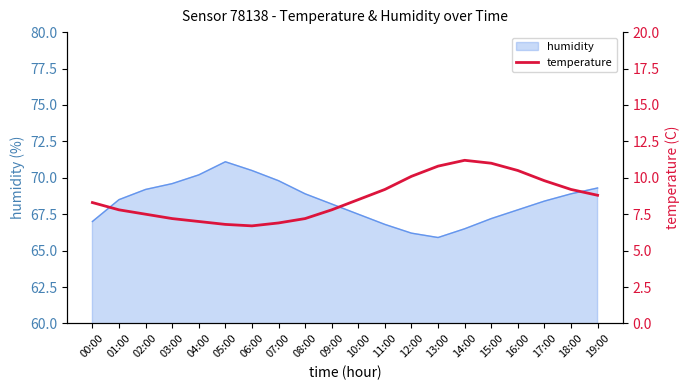

At which category does the data reach its first local peak?

14:00